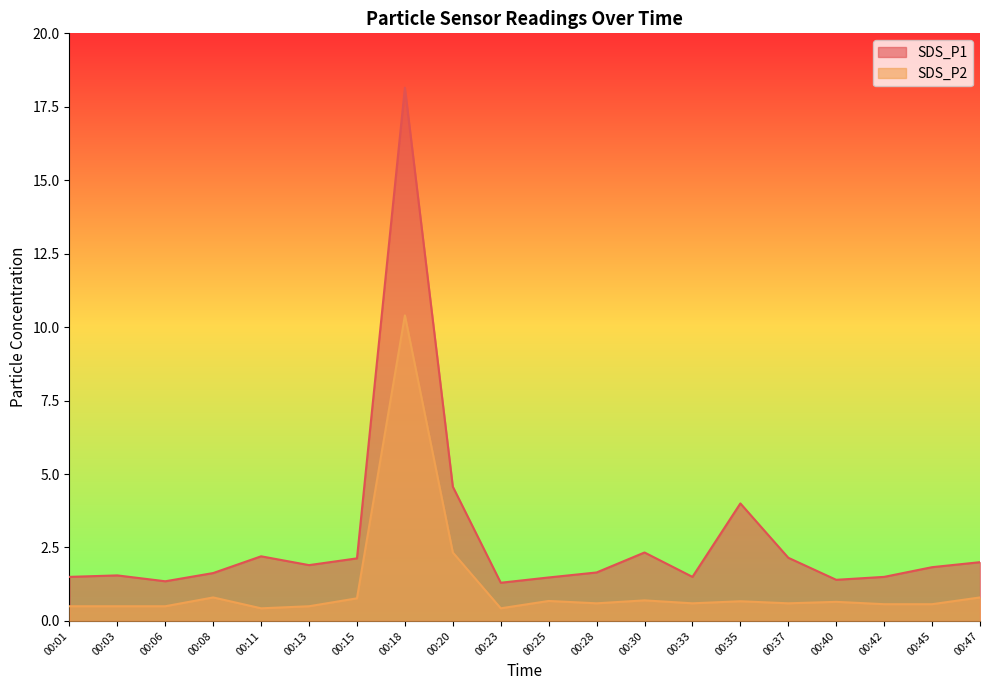

Which series has the largest total across all categories?

SDS_P1